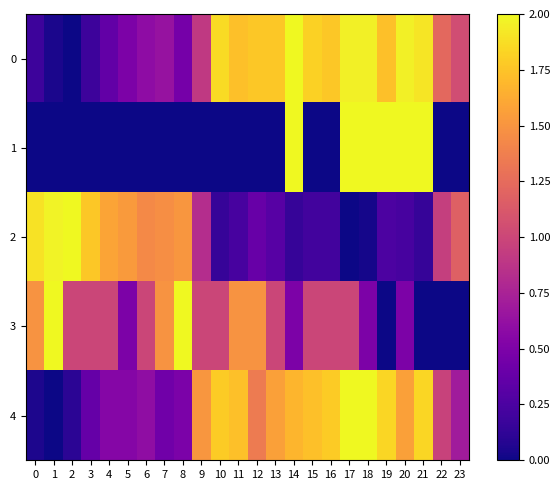

Between 3 and 15, which is larger?

15